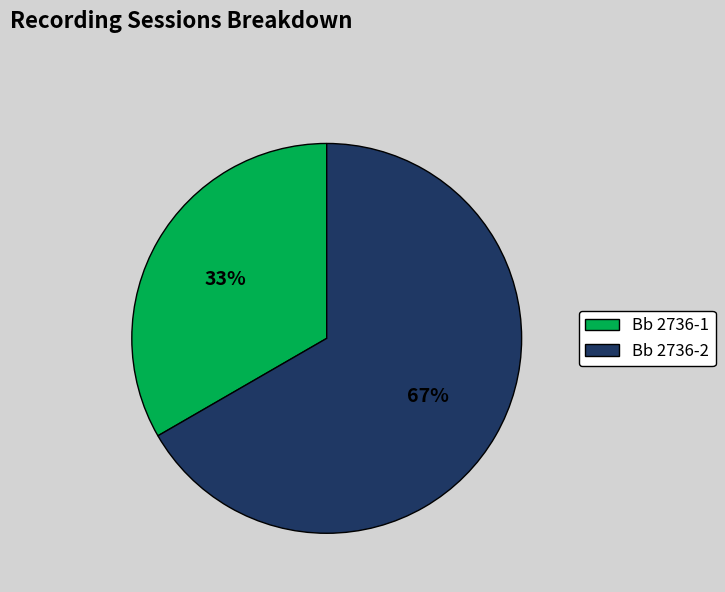

Count the number of slices in the pie.

2